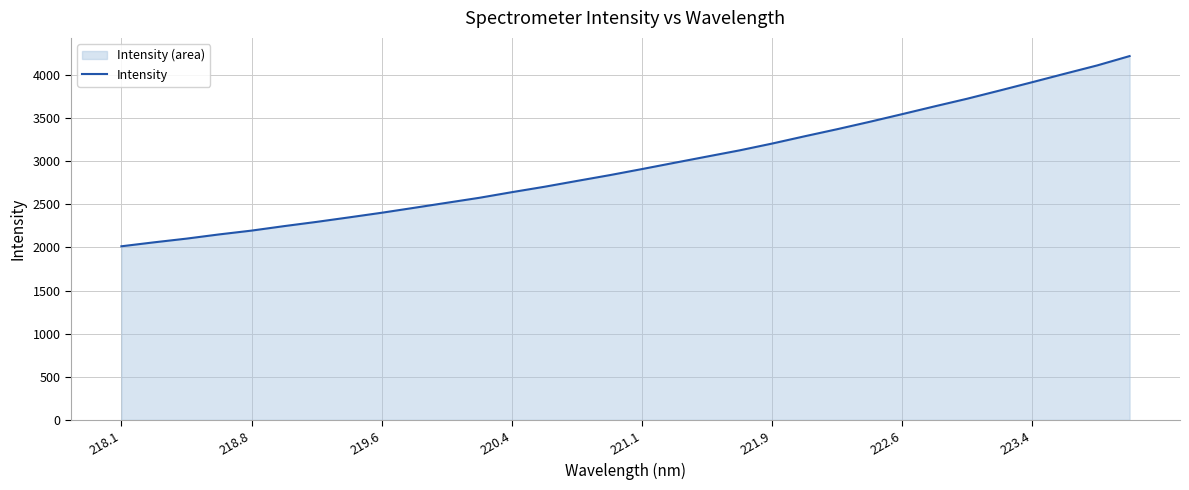

True or false: the data shows 3545.6 at 222.6.

True